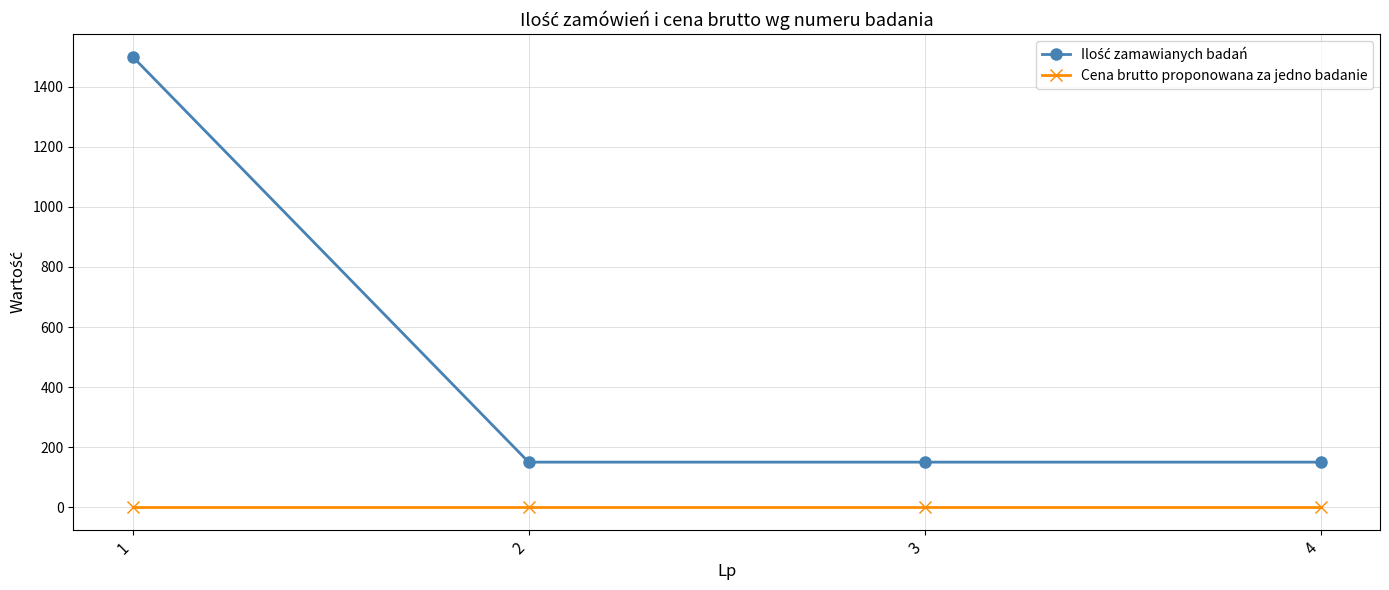

What is the total value across all series at 2?

150